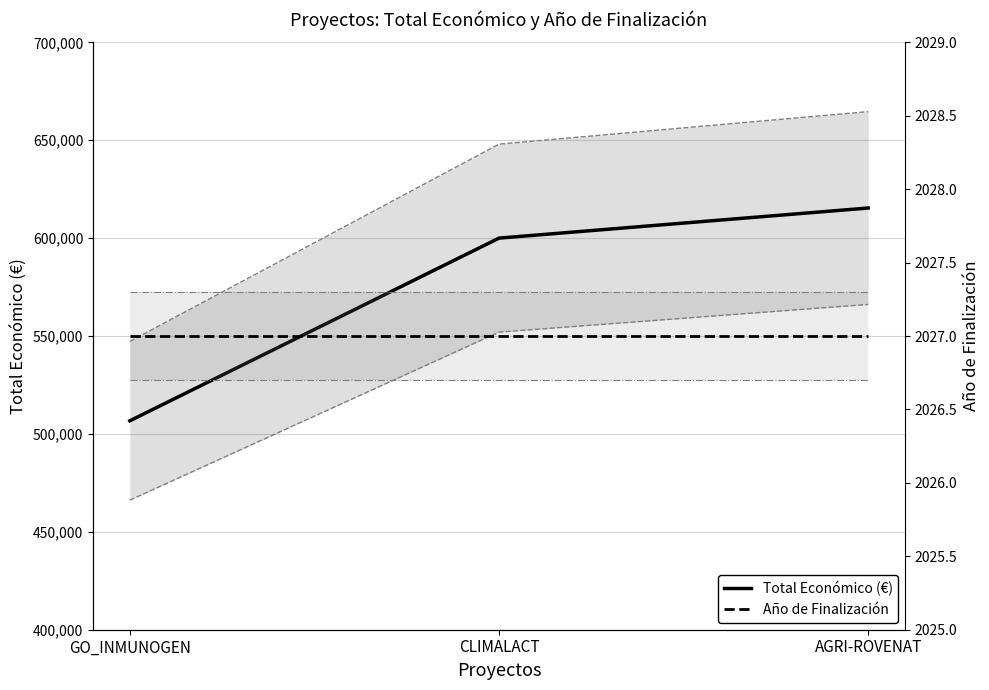

At how many categories does at least one series exceed 603381?

1